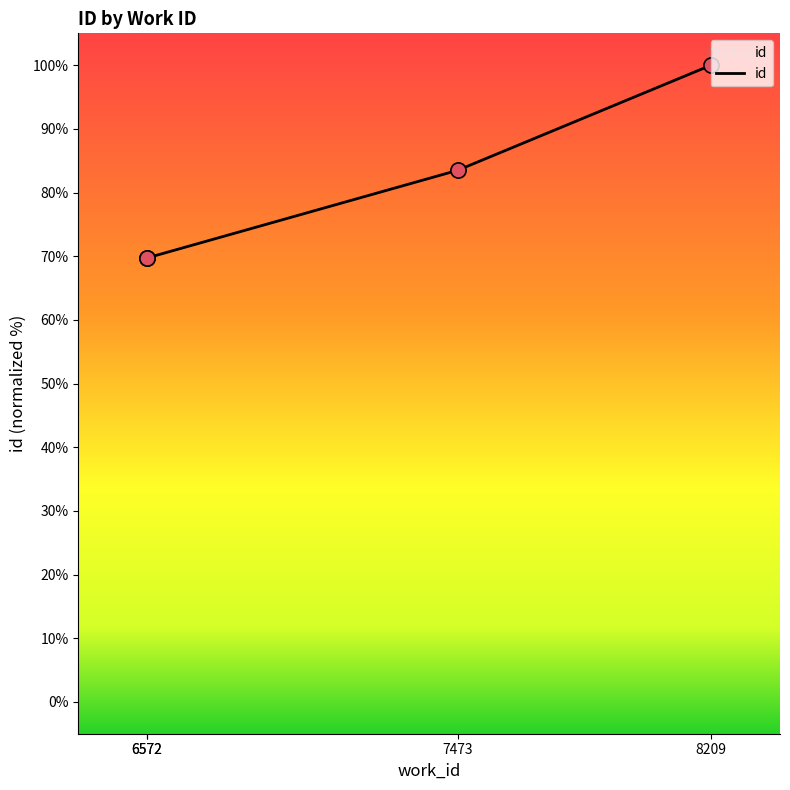

Approximately how many times larger is the value at 8209 compared to 6572?

1.4